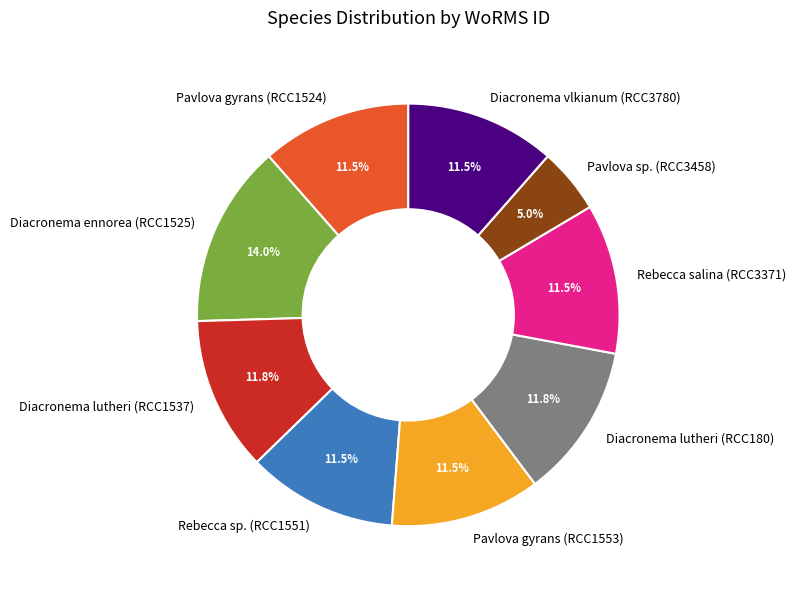

What percentage is the Diacronema lutheri (RCC180) slice, to the nearest percent?

12%